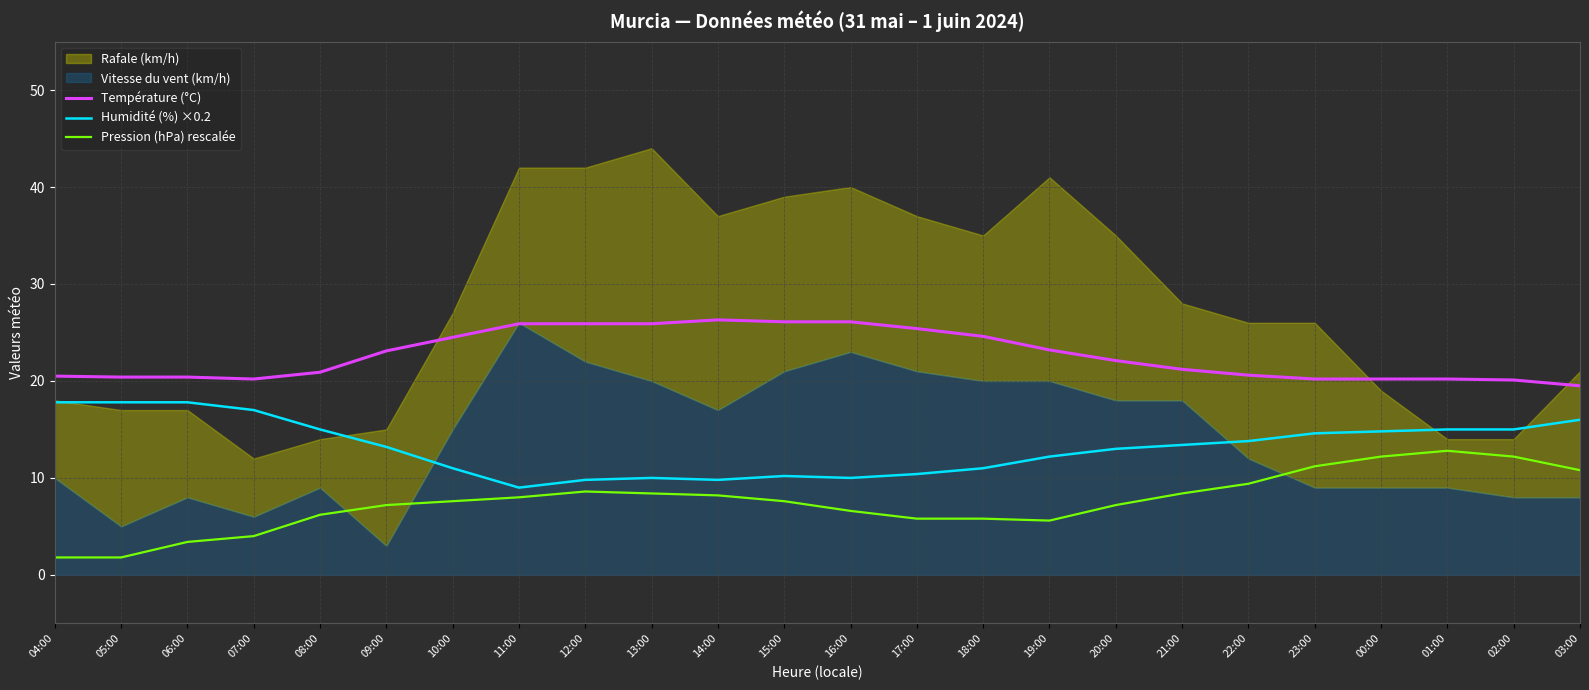

Between 01:00 and 13:00, which is larger?

13:00